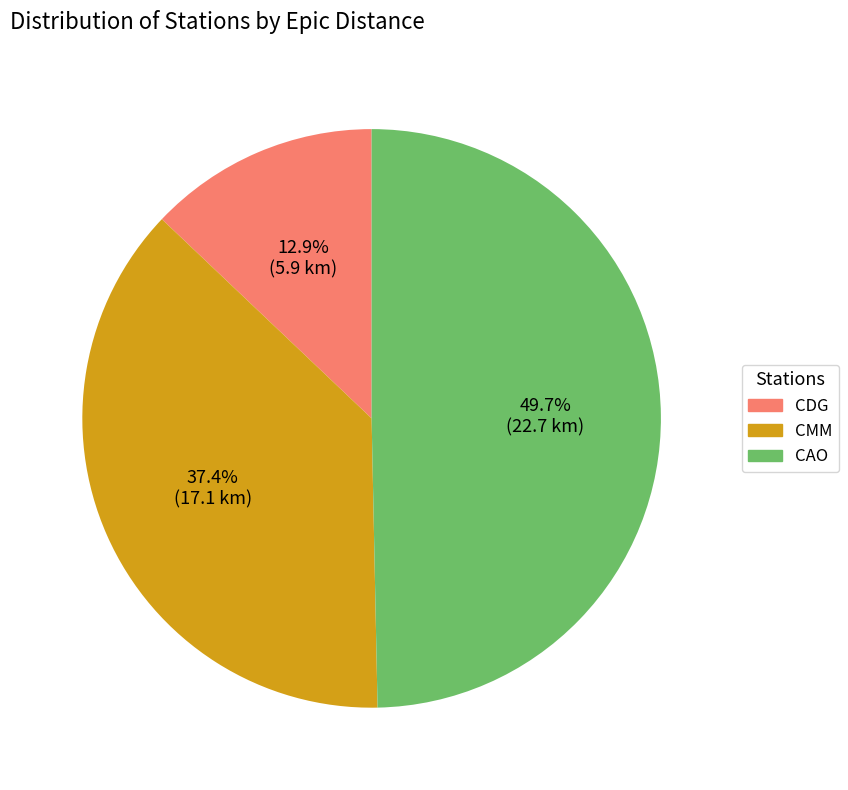

Which has a higher value, CMM or CAO?

CAO